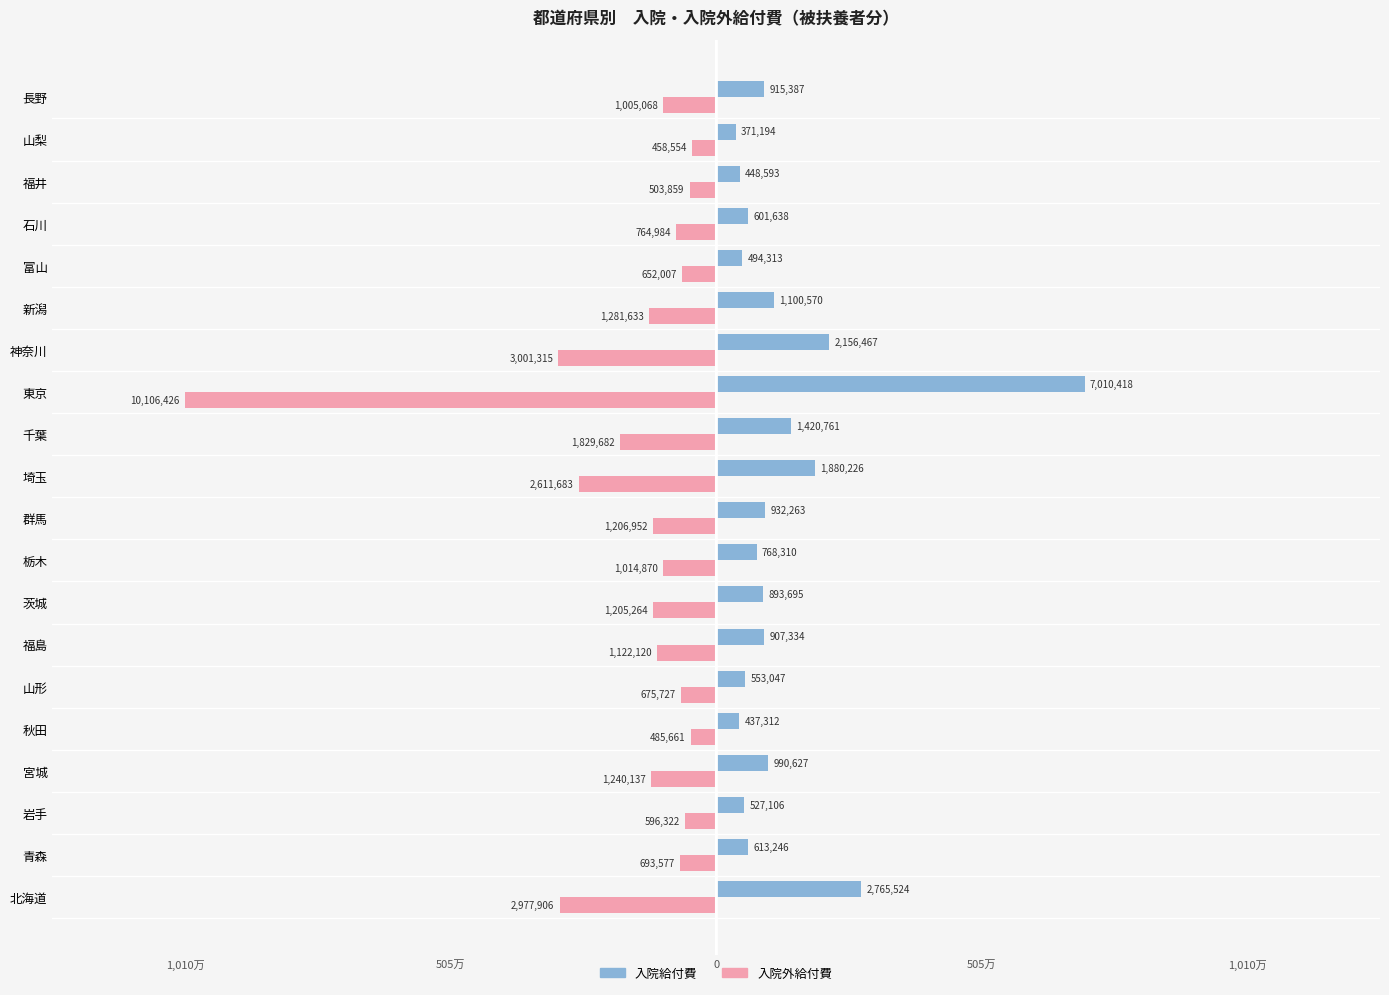

What are all the series names shown in the legend?

入院給付費, 入院外給付費